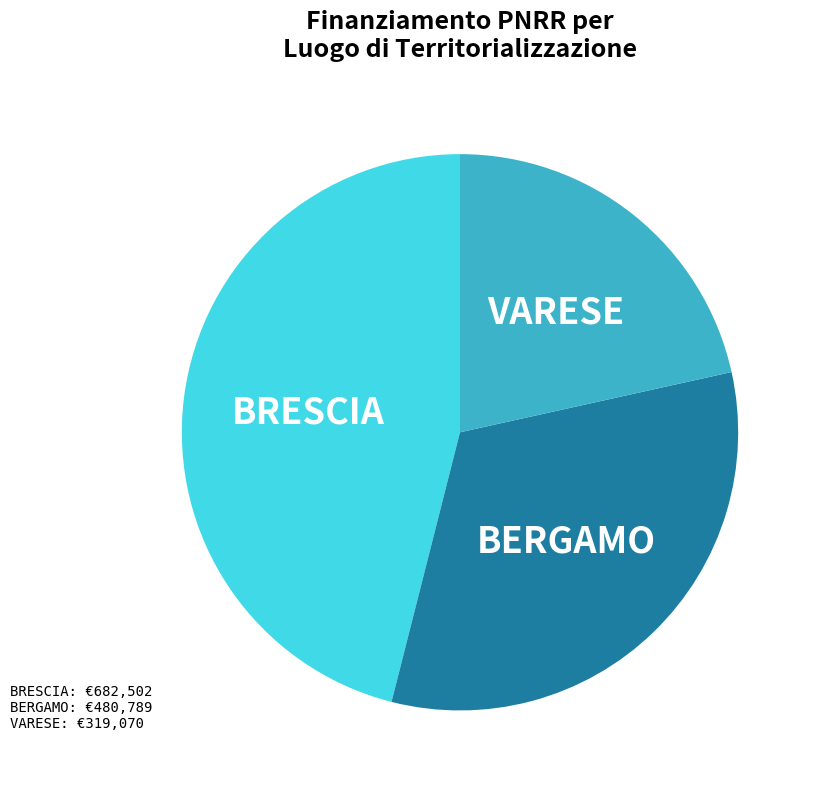

Is there a majority slice in this chart?

No